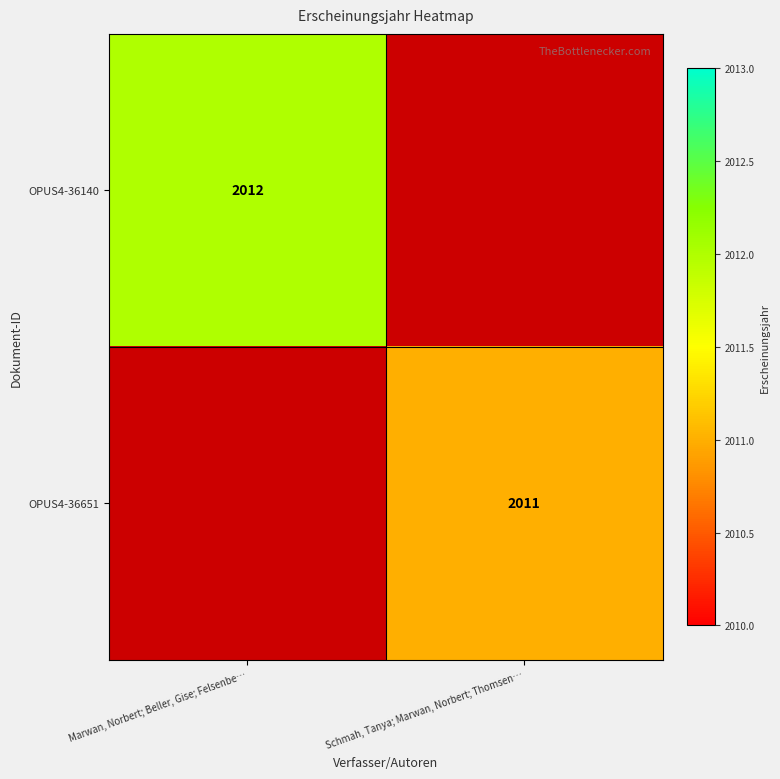

The OPUS4-36140 series shows 1050 at Marwan, Norbert; Beller, Gise; Felsenbe…. True or false?

False